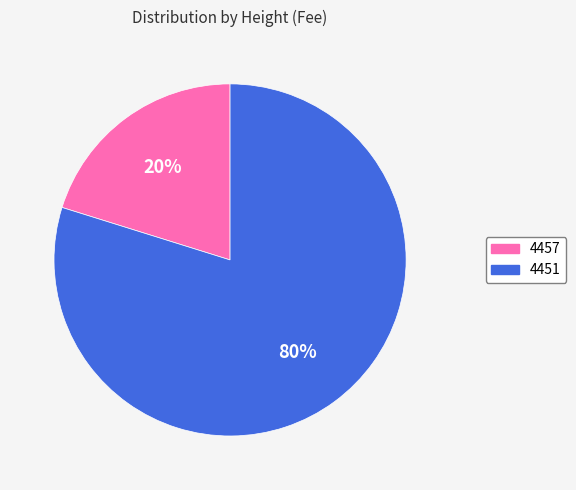

The 4451 slice represents 80% of the pie. True or false?

True